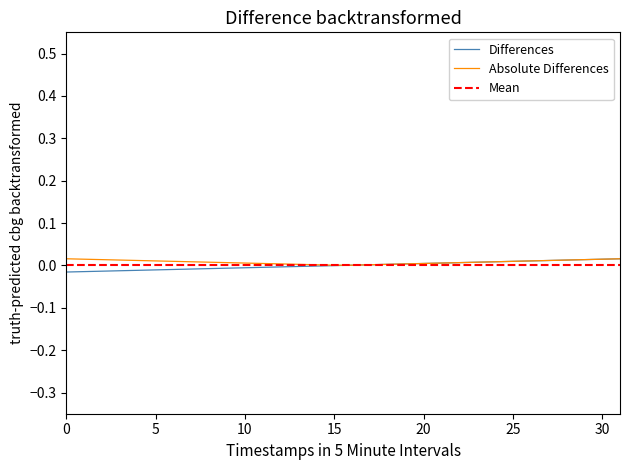

Where is the data nearest to the value 0?

15